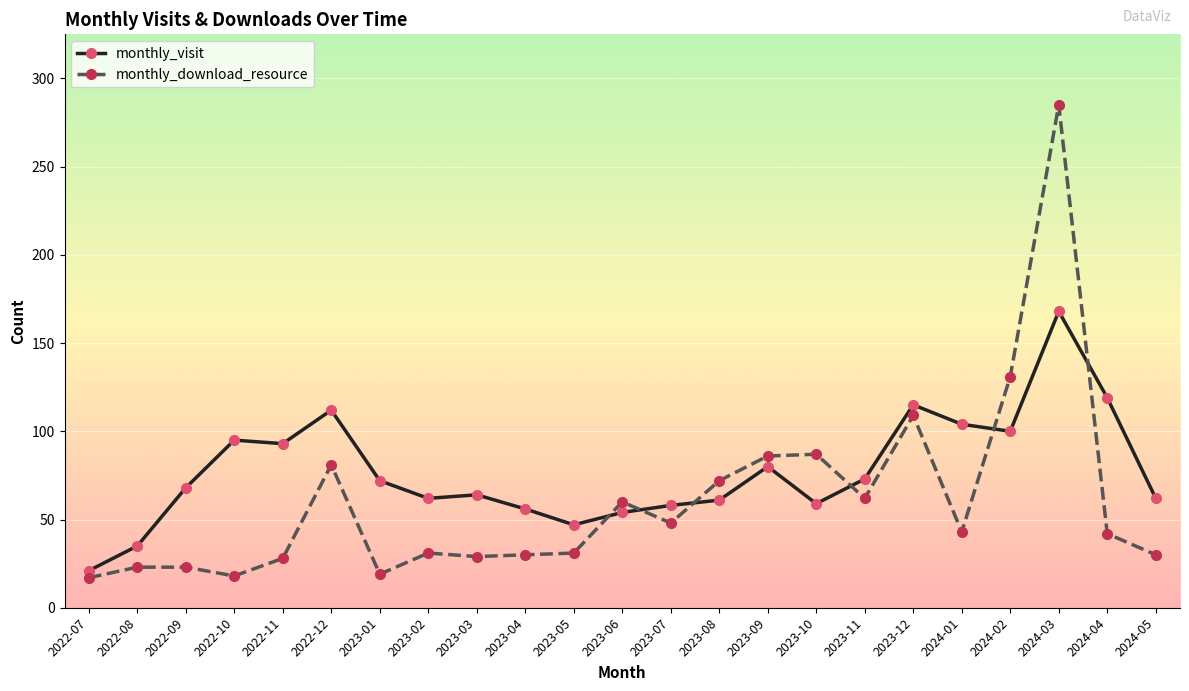

What is the minimum value for monthly_download_resource?

17